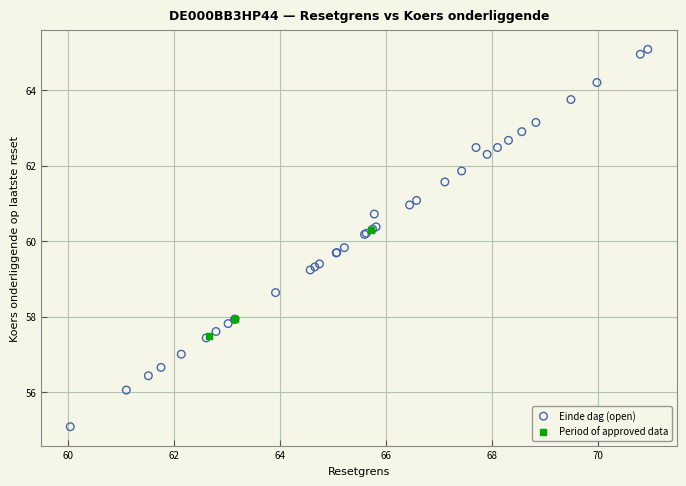

Which series has the widest spread of Y values?

Einde dag (open)